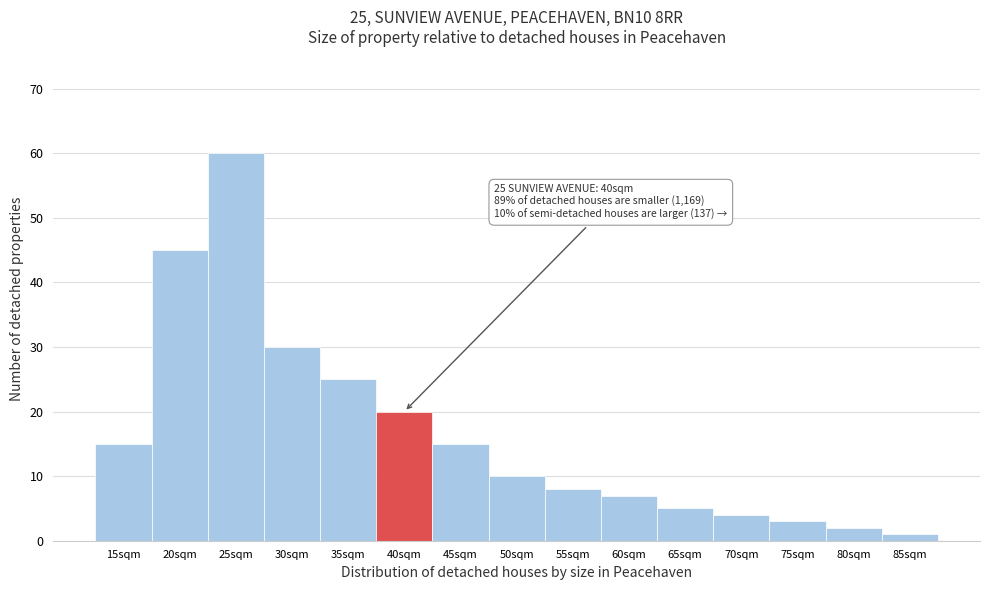

Reading right to left, list all the values displayed in this chart.

1	2	3	4	5	7	8	10	15	20	25	30	60	45	15